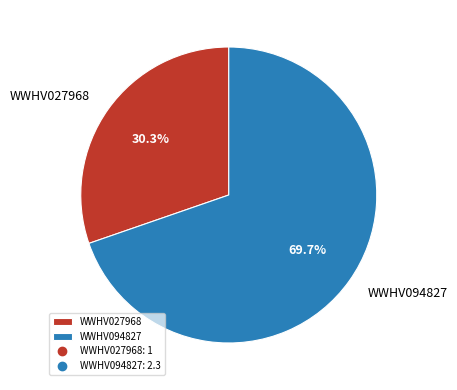

Rank the categories by value from lowest to highest.

WWHV027968, WWHV094827